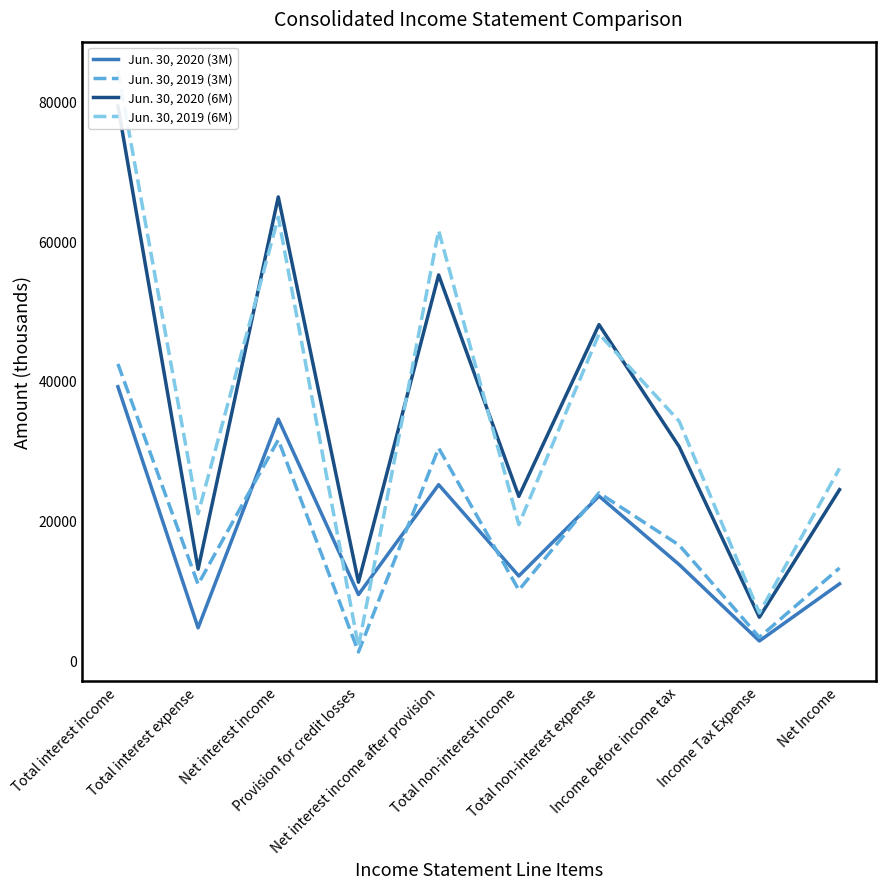

How many lines are shown in the chart?

4